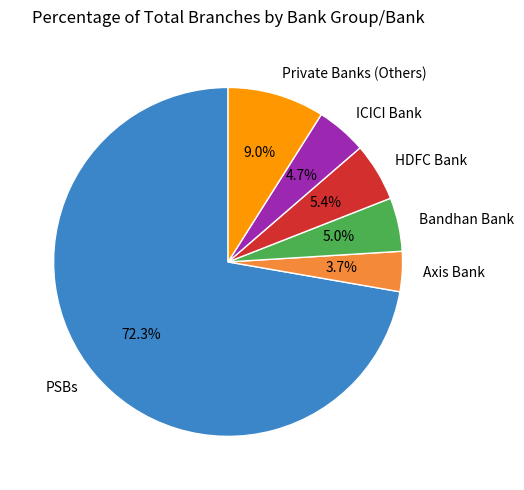

Does any single category account for the majority?

Yes